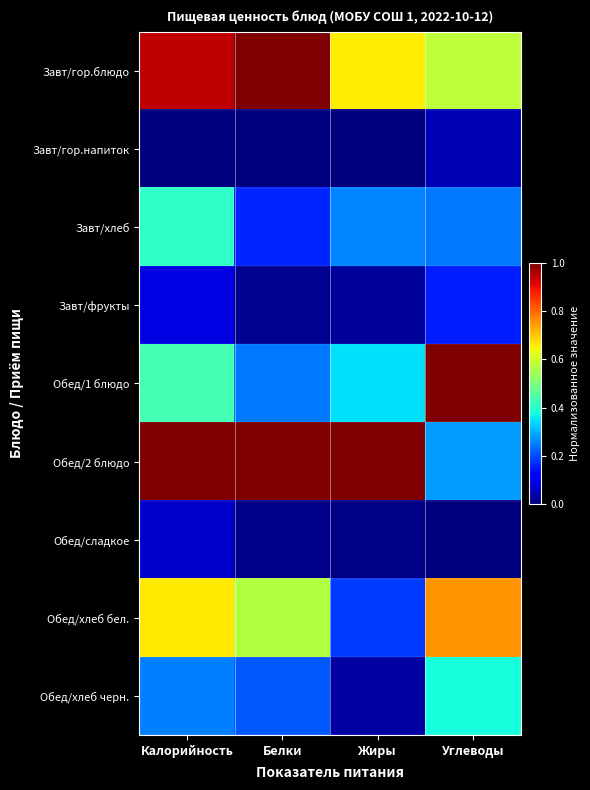

Reading left to right, list all the values displayed in this chart.

Завт/гор.блюдо: Калорийность=0.9	Белки=1.0	Жиры=0.7	Углеводы=0.6
Завт/гор.напиток: Калорийность=0.0	Белки=0.0	Жиры=0.0	Углеводы=0.0
Завт/хлеб: Калорийность=0.4	Белки=0.2	Жиры=0.3	Углеводы=0.2
Завт/фрукты: Калорийность=0.1	Белки=0.0	Жиры=0.0	Углеводы=0.2
Обед/1 блюдо: Калорийность=0.4	Белки=0.2	Жиры=0.3	Углеводы=1.0
Обед/2 блюдо: Калорийность=1.0	Белки=1.0	Жиры=1.0	Углеводы=0.3
Обед/сладкое: Калорийность=0.1	Белки=0.0	Жиры=0.0	Углеводы=0.0
Обед/хлеб бел.: Калорийность=0.7	Белки=0.6	Жиры=0.2	Углеводы=0.8
Обед/хлеб черн.: Калорийность=0.2	Белки=0.2	Жиры=0.0	Углеводы=0.4